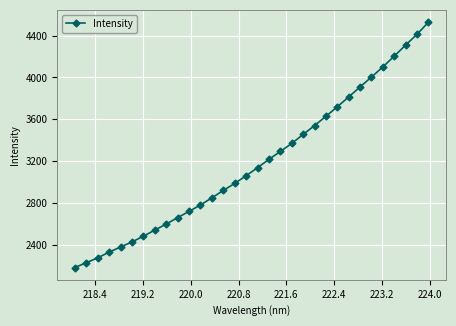

What is the average value?

3189.5